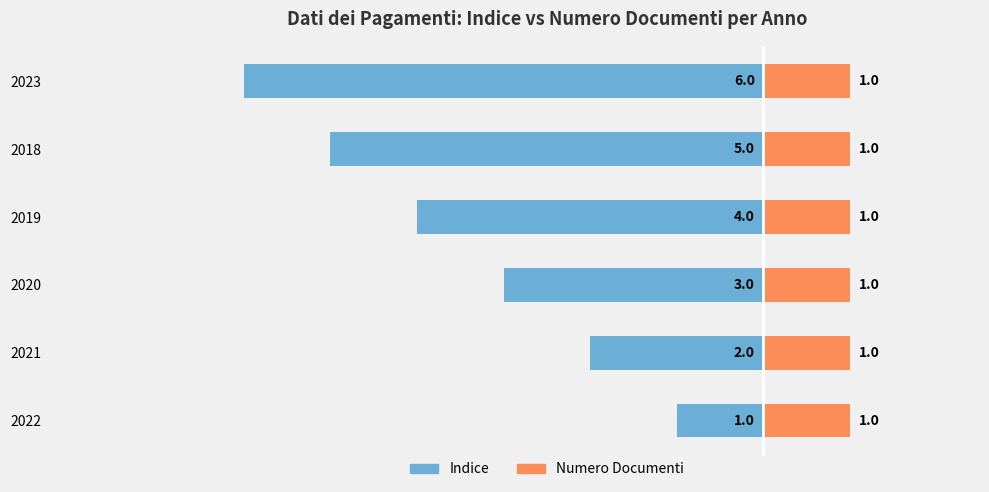

How many bars are there in total?

12